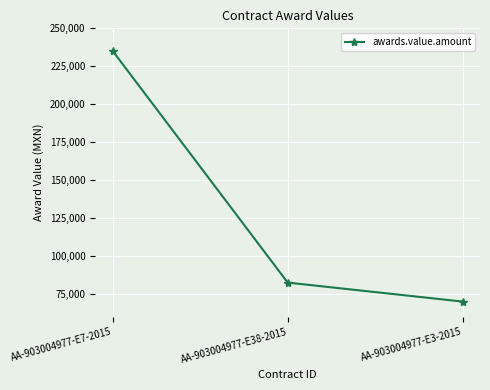

Reading left to right, transcribe all the data shown in this chart.

235000	82500	70000